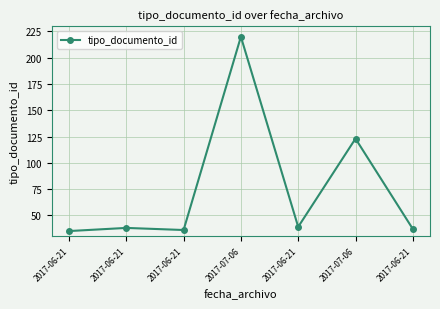

List the labels in order of value, smallest first.

2017-06-21, 2017-06-21, 2017-06-21, 2017-06-21, 2017-06-21, 2017-07-06, 2017-07-06